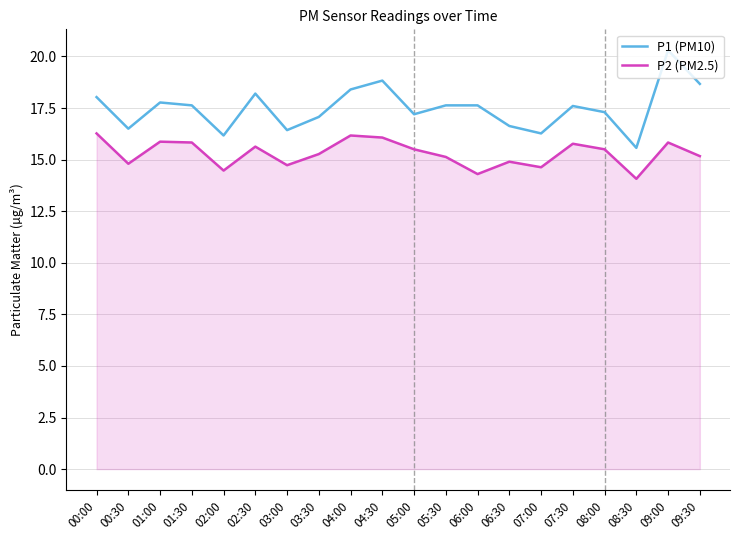

What position from the right is 03:00?

14